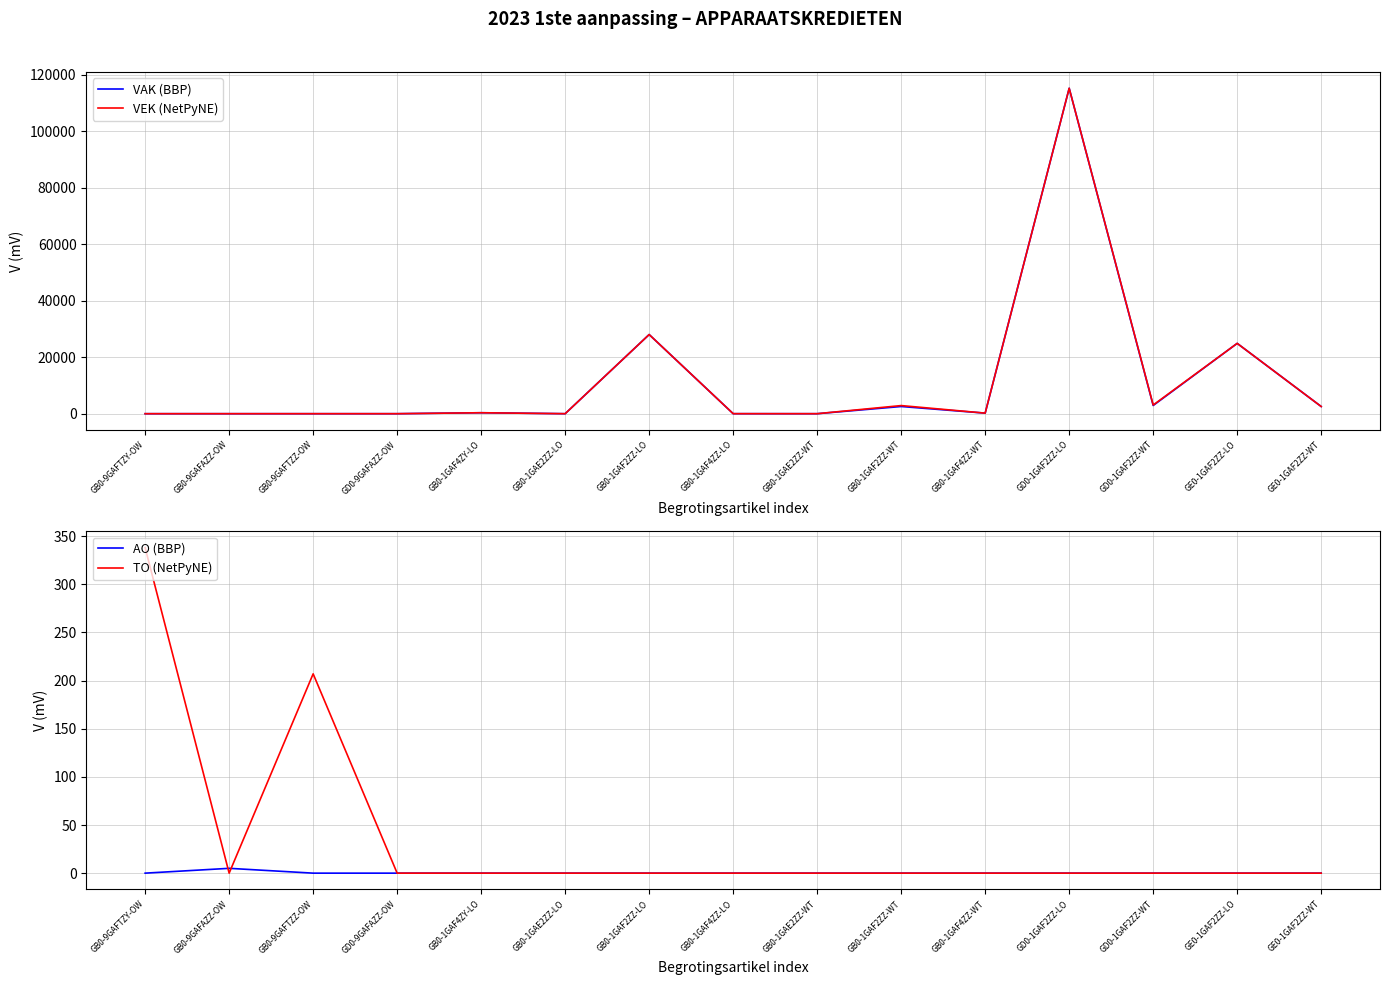

List the series in order of their peak value, highest first.

VAK (BBP), VEK (NetPyNE), TO (NetPyNE), AO (BBP)